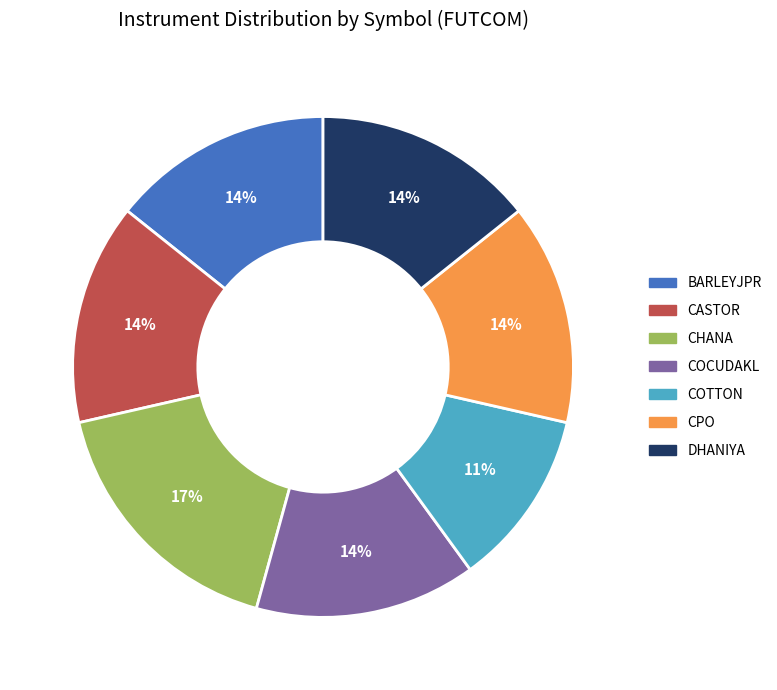

To the nearest percent, what is the difference between the largest and smallest slice percentages?

6%